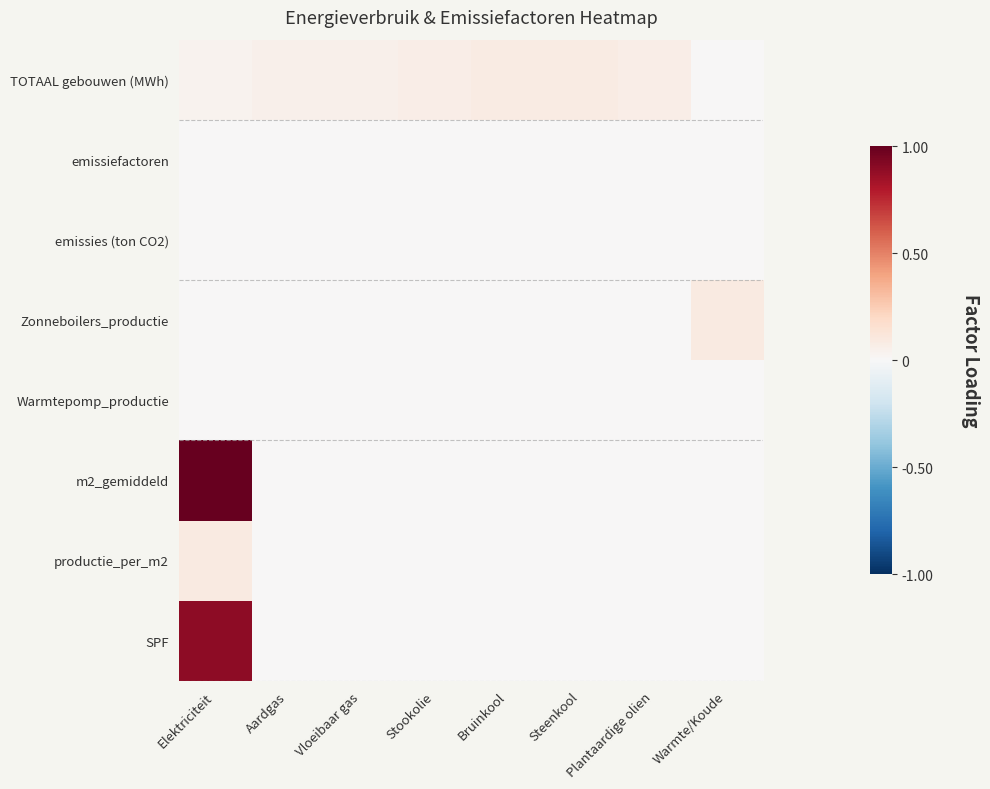

Reading left to right, transcribe all the data shown in this chart.

TOTAAL gebouwen (MWh): Elektriciteit=0.0	Aardgas=0.0	Vloeibaar gas=0.1	Stookolie=0.1	Bruinkool=0.1	Steenkool=0.1	Plantaardige olien=0.1	Warmte/Koude=0.0
emissiefactoren: Elektriciteit=0.0	Aardgas=0.0	Vloeibaar gas=0.0	Stookolie=0.0	Bruinkool=0.0	Steenkool=0.0	Plantaardige olien=0.0	Warmte/Koude=0.0
emissies (ton CO2): Elektriciteit=0.0	Aardgas=0.0	Vloeibaar gas=0.0	Stookolie=0.0	Bruinkool=0.0	Steenkool=0.0	Plantaardige olien=0.0	Warmte/Koude=0.0
Zonneboilers_productie: Elektriciteit=0.0	Aardgas=0.0	Vloeibaar gas=0.0	Stookolie=0.0	Bruinkool=0.0	Steenkool=0.0	Plantaardige olien=0.0	Warmte/Koude=0.1
Warmtepomp_productie: Elektriciteit=0.0	Aardgas=0.0	Vloeibaar gas=0.0	Stookolie=0.0	Bruinkool=0.0	Steenkool=0.0	Plantaardige olien=0.0	Warmte/Koude=0.0
m2_gemiddeld: Elektriciteit=1.0	Aardgas=0.0	Vloeibaar gas=0.0	Stookolie=0.0	Bruinkool=0.0	Steenkool=0.0	Plantaardige olien=0.0	Warmte/Koude=0.0
productie_per_m2: Elektriciteit=0.1	Aardgas=0.0	Vloeibaar gas=0.0	Stookolie=0.0	Bruinkool=0.0	Steenkool=0.0	Plantaardige olien=0.0	Warmte/Koude=0.0
SPF: Elektriciteit=0.9	Aardgas=0.0	Vloeibaar gas=0.0	Stookolie=0.0	Bruinkool=0.0	Steenkool=0.0	Plantaardige olien=0.0	Warmte/Koude=0.0